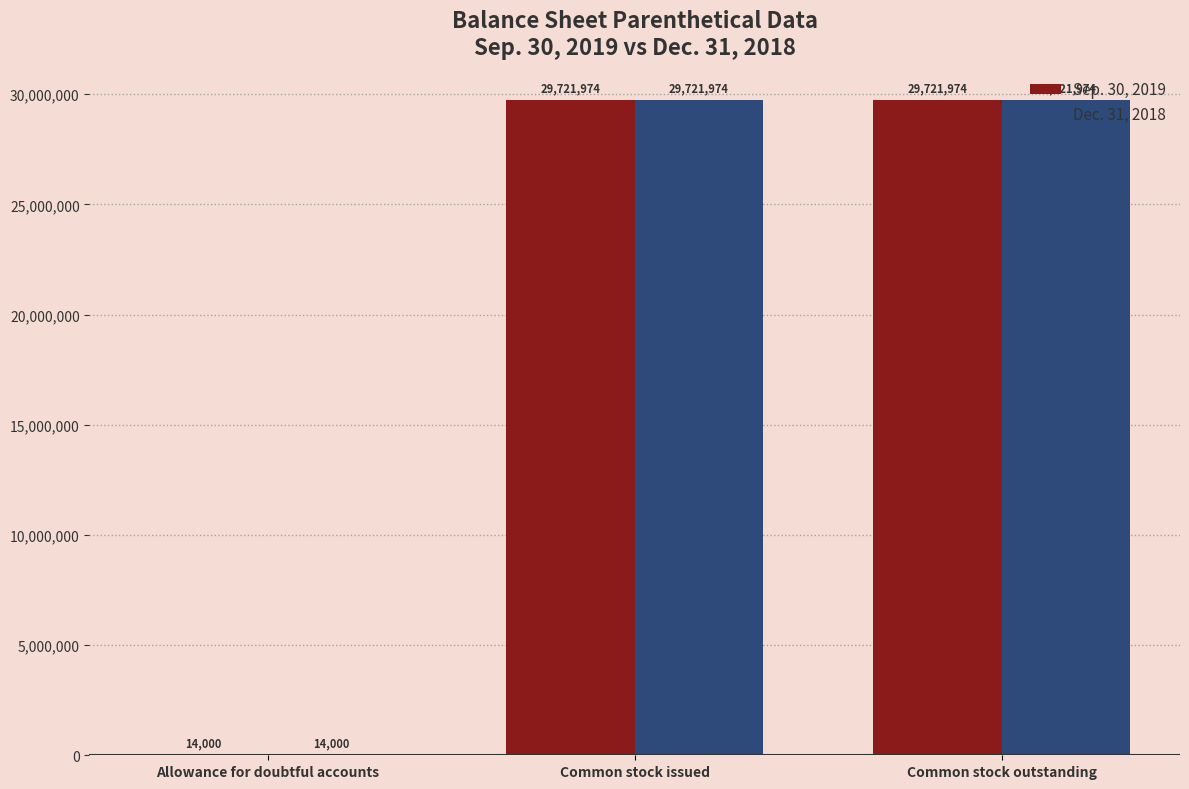

Reading left to right, what are all the values shown in this chart?

Sep. 30, 2019: 14000	29721974	29721974
Dec. 31, 2018: 14000	29721974	29721974